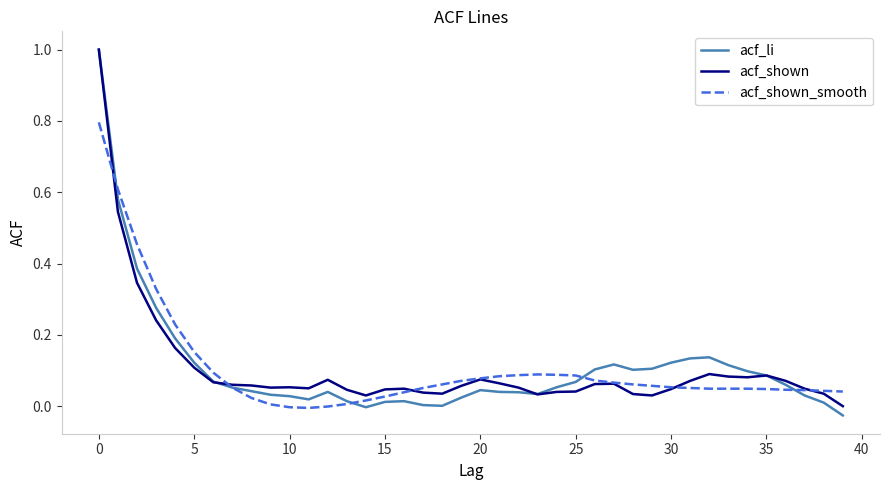

Which series has the largest range (max minus min)?

acf_li